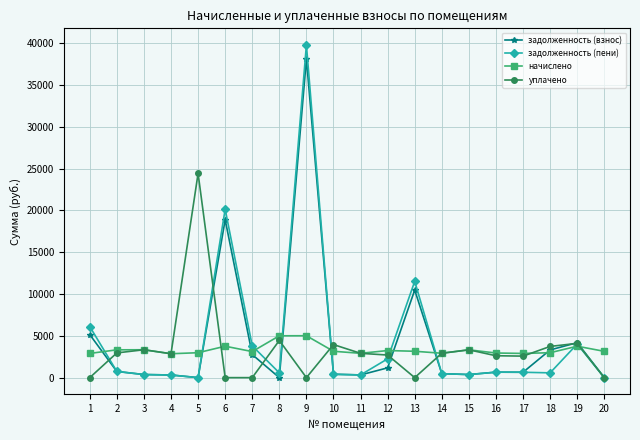

At how many categories does at least one series exceed 21306?

2